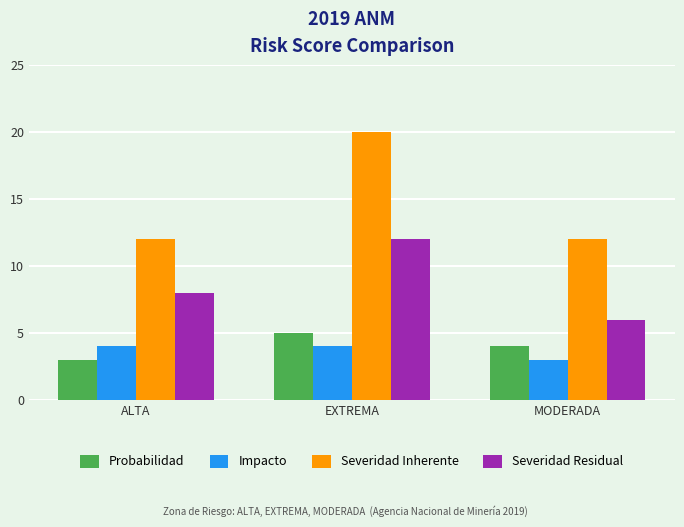

How many Probabilidad values are between 3 and 5?

3